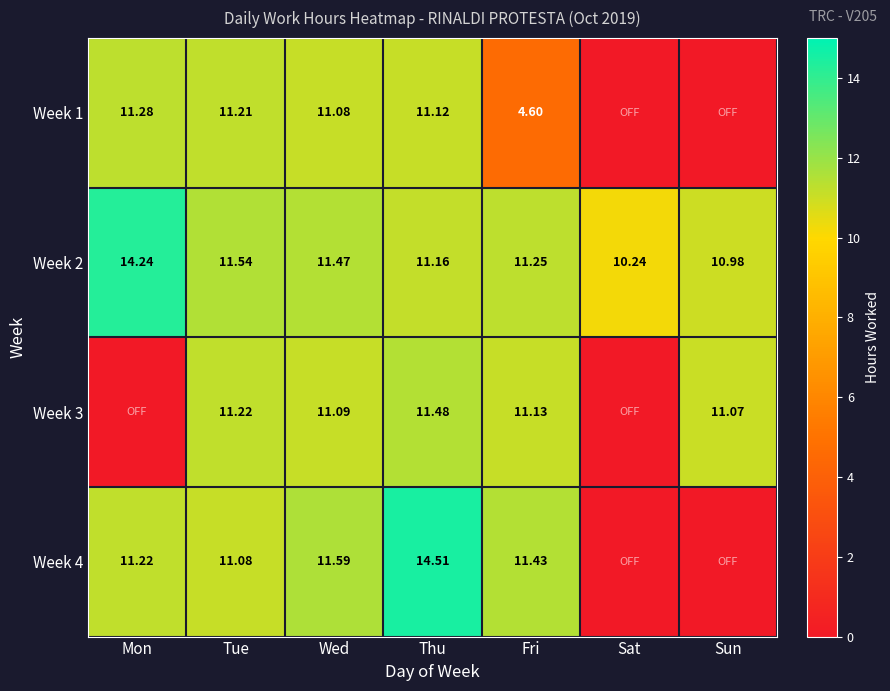

Is the value of Week 3 at Fri greater than the value of Week 1 at Tue?

No